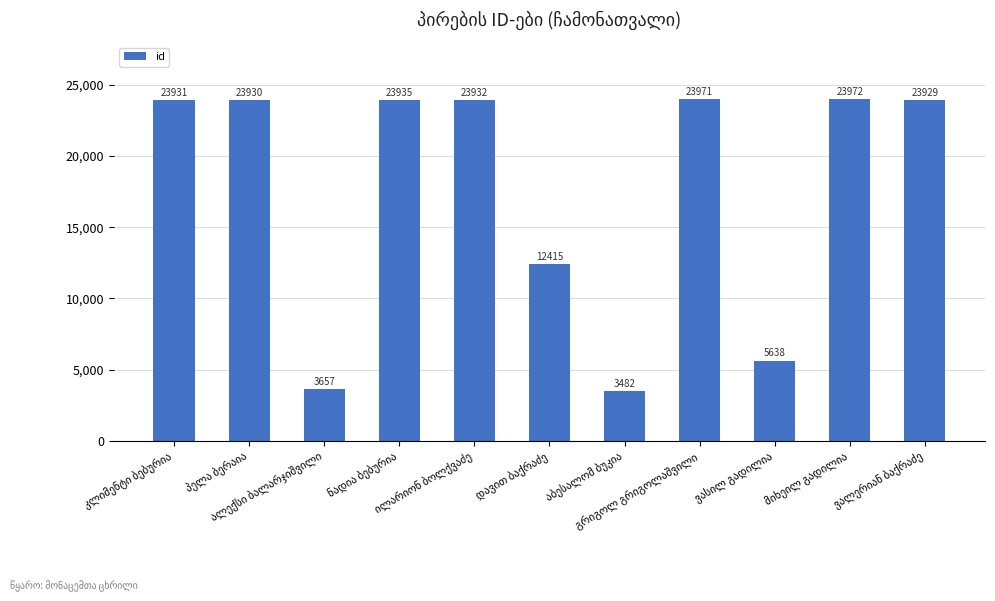

What is the sum of all values?

192792